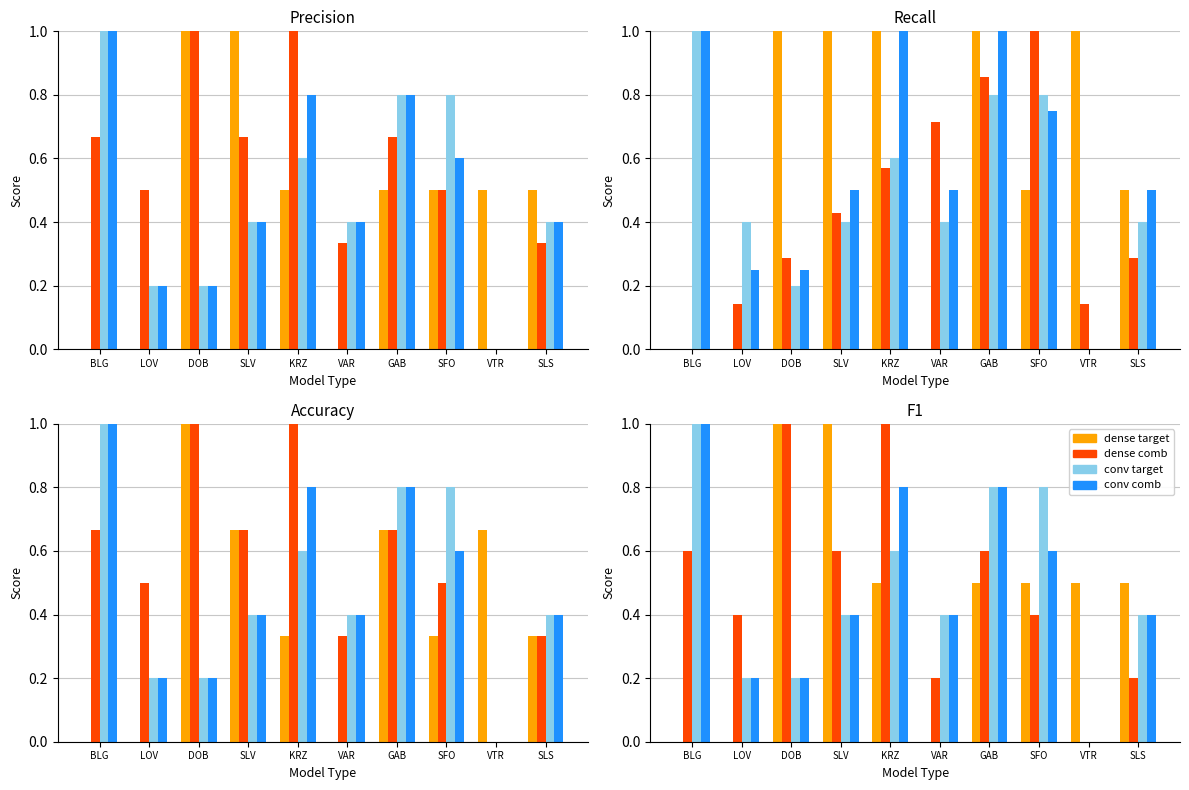

Reading left to right, what are all the values shown in this chart?

dense target: 0.0	0.0	1.0	1.0	0.5	0.0	0.5	0.5	0.5	0.5
dense comb: 0.6	0.4	1.0	0.6	1.0	0.2	0.6	0.4	0.0	0.2
conv target: 1.0	0.2	0.2	0.4	0.6	0.4	0.8	0.8	0.0	0.4
conv comb: 1.0	0.2	0.2	0.4	0.8	0.4	0.8	0.6	0.0	0.4